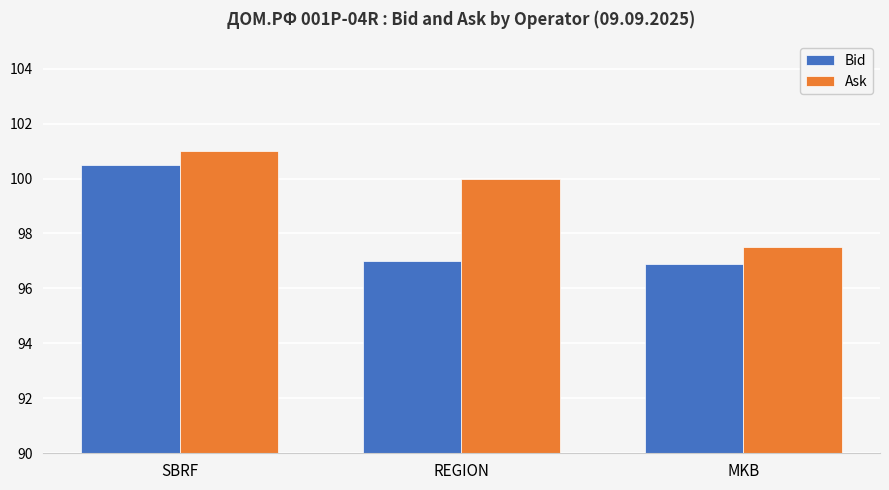

Reading right to left, list all the values displayed in this chart.

Bid: 96.9	97.0	100.5
Ask: 97.5	100.0	101.0